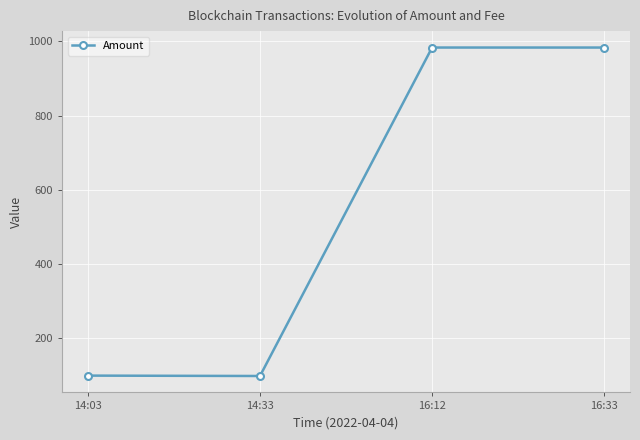

The chart shows a value of 99.5 at 14:03. True or false?

True